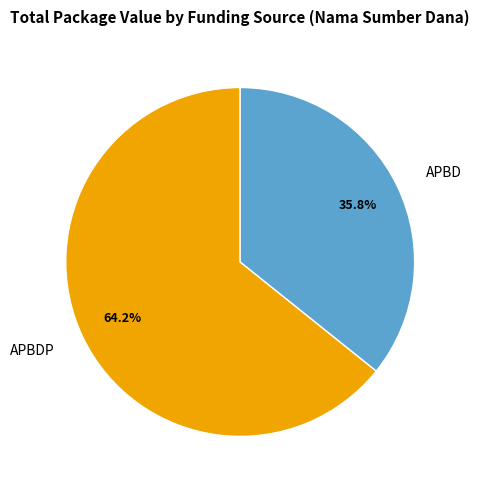

Rank the categories by value from highest to lowest.

APBDP, APBD